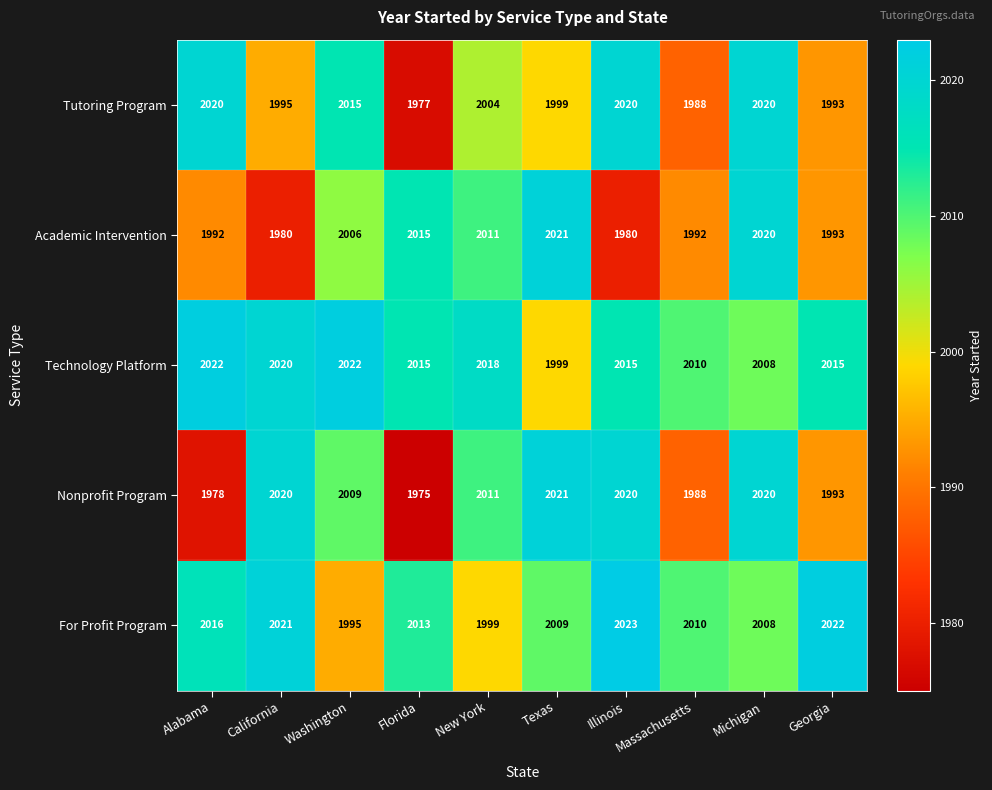

What is the difference between the Nonprofit Program values at Illinois and Georgia?

27